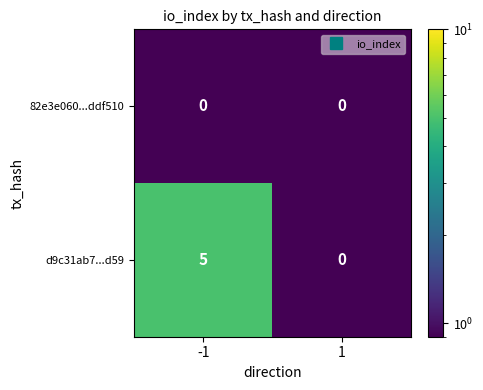

Which series has the largest range (max minus min)?

d9c31ab7...d59